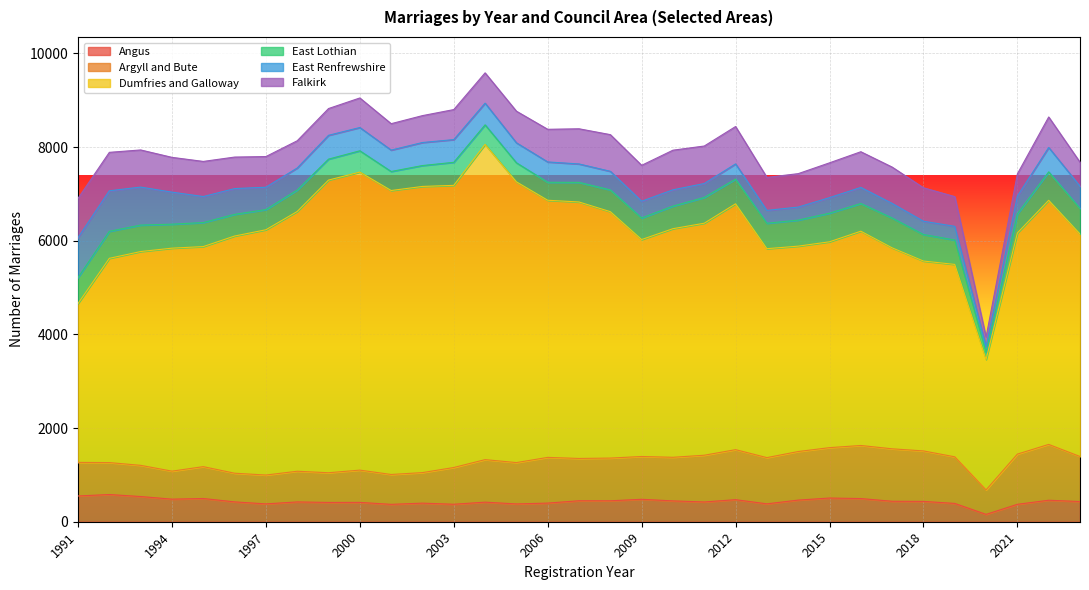

Between which two adjacent categories do Argyll and Bute and East Renfrewshire first intersect?

1994 and 1995